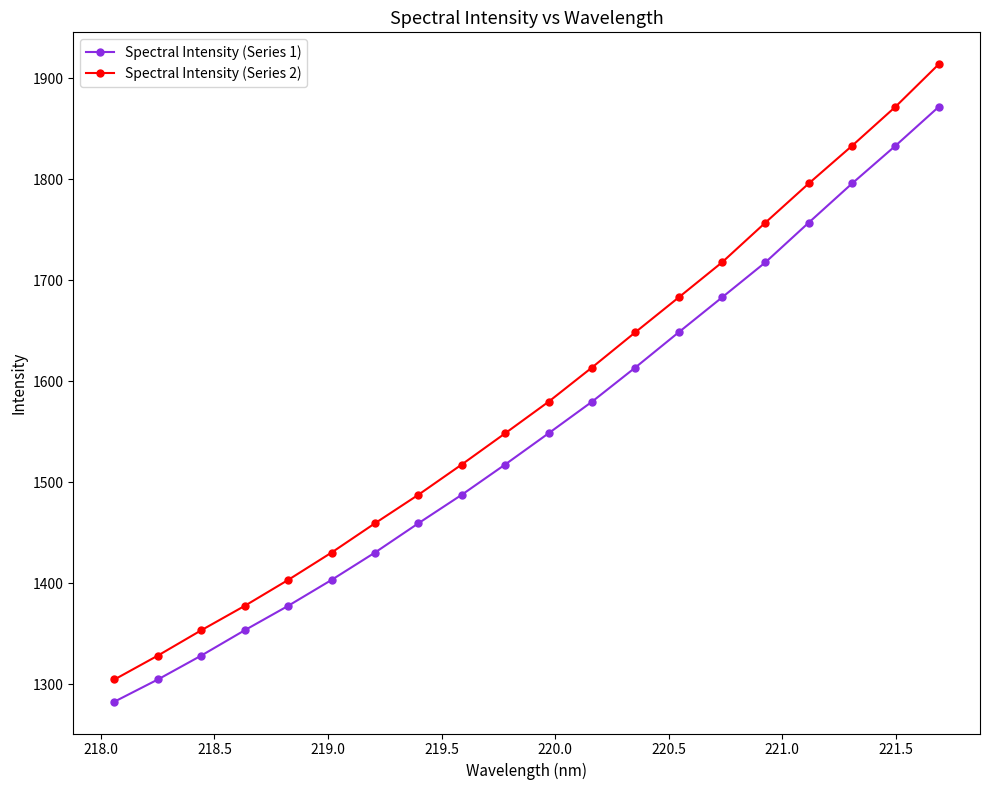

What is the difference between the maximum and second lowest values in the Spectral Intensity (Series 2) series?

585.3